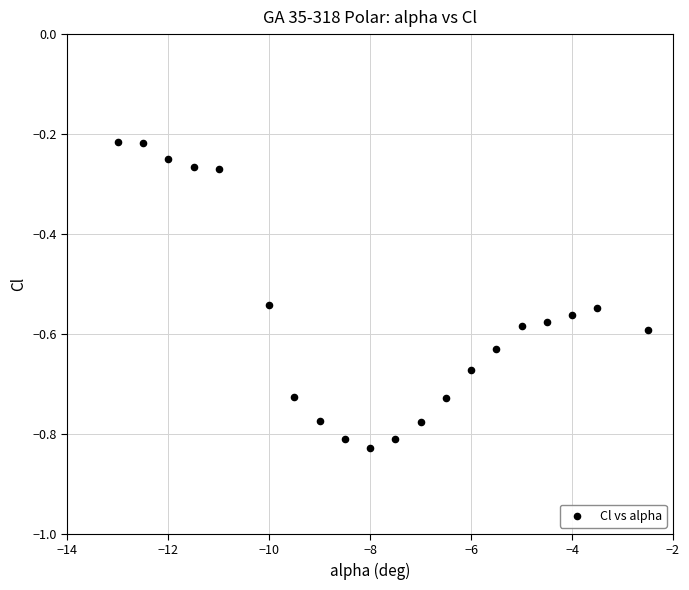

What is the range of Y values (max minus min)?

0.6